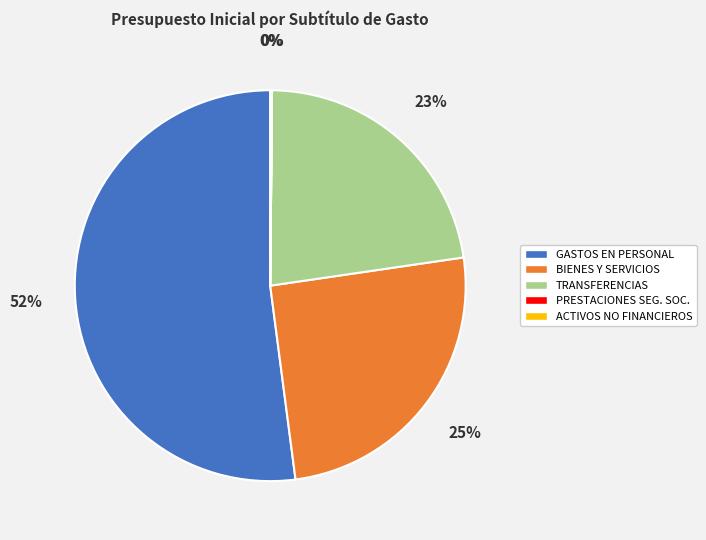

To the nearest percent, what is the average slice percentage?

20%